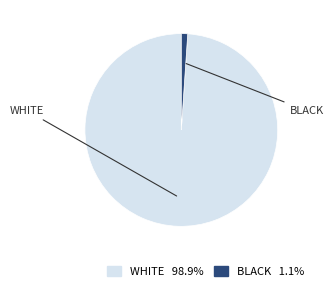

Is there any slice that represents more than half of the pie?

Yes